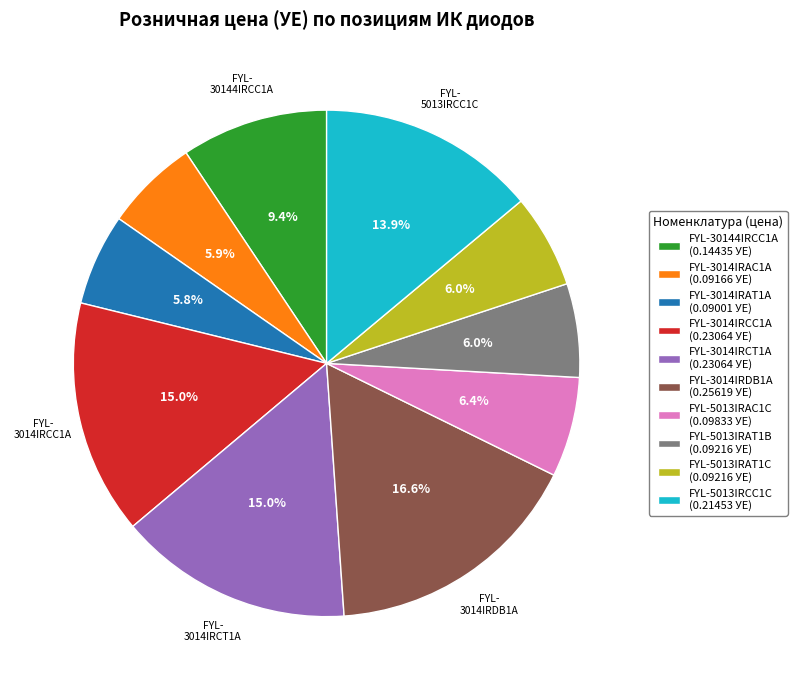

How many segments does this pie chart have?

10